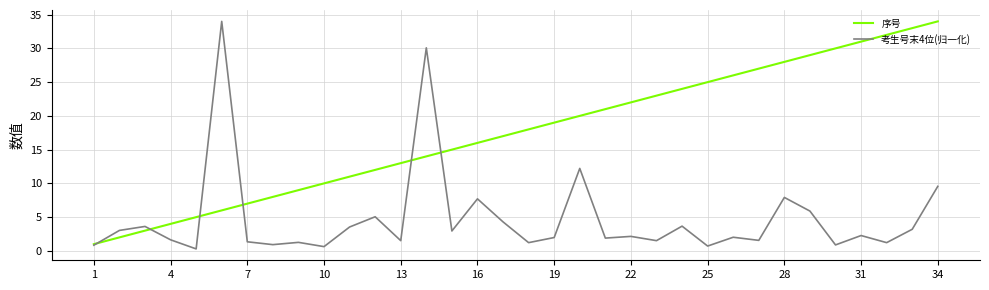

What is the difference between the maximum and minimum values in the 序号 series?

33.0